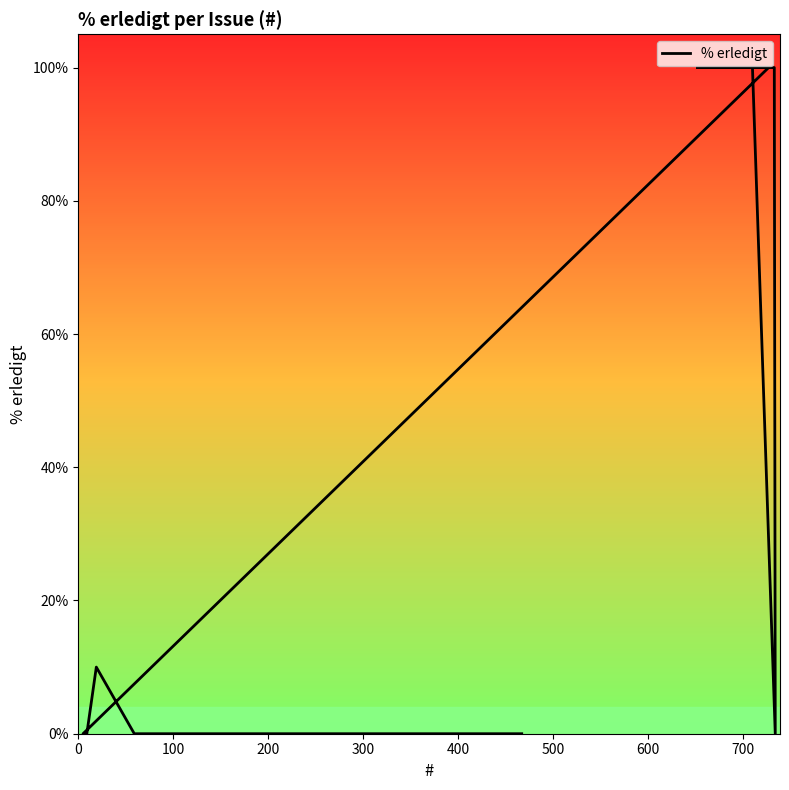

True or false: the data has more than 2 interior local peaks.

False